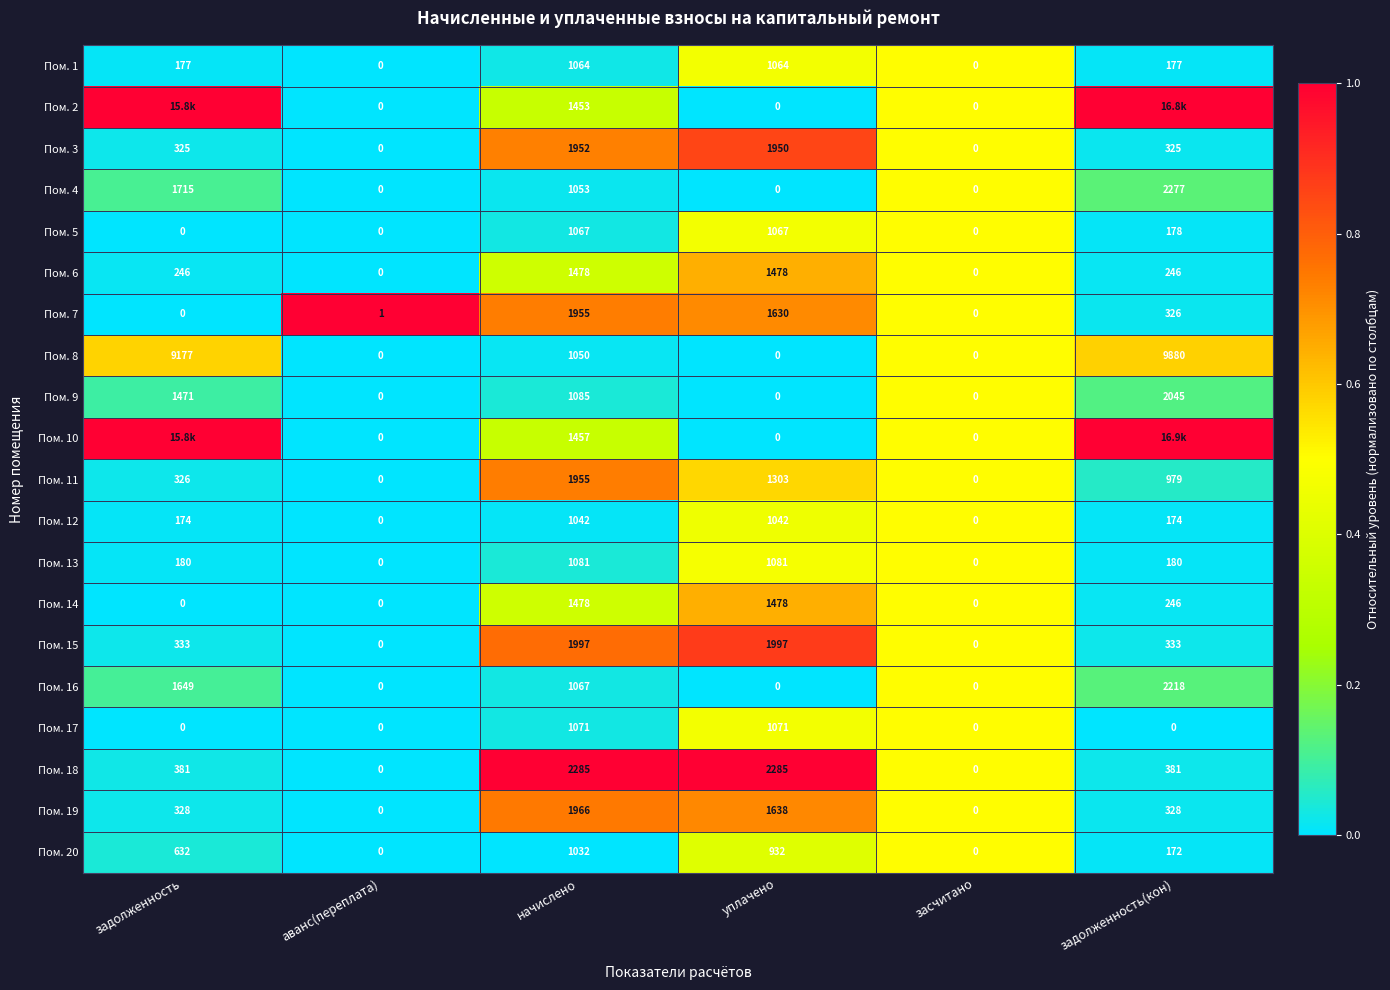

Count the number of categories in the chart.

6